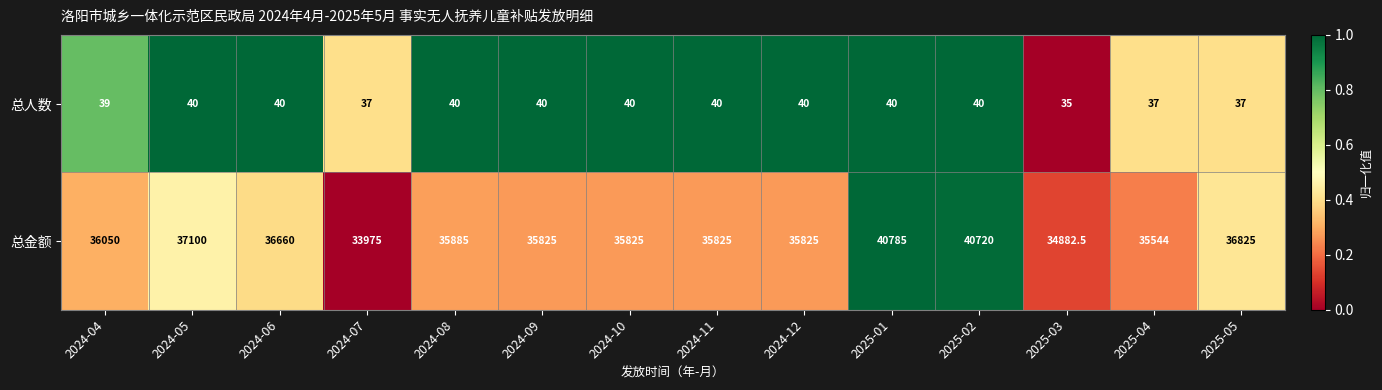

Count the 总人数 values in the range 37 to 40.

13